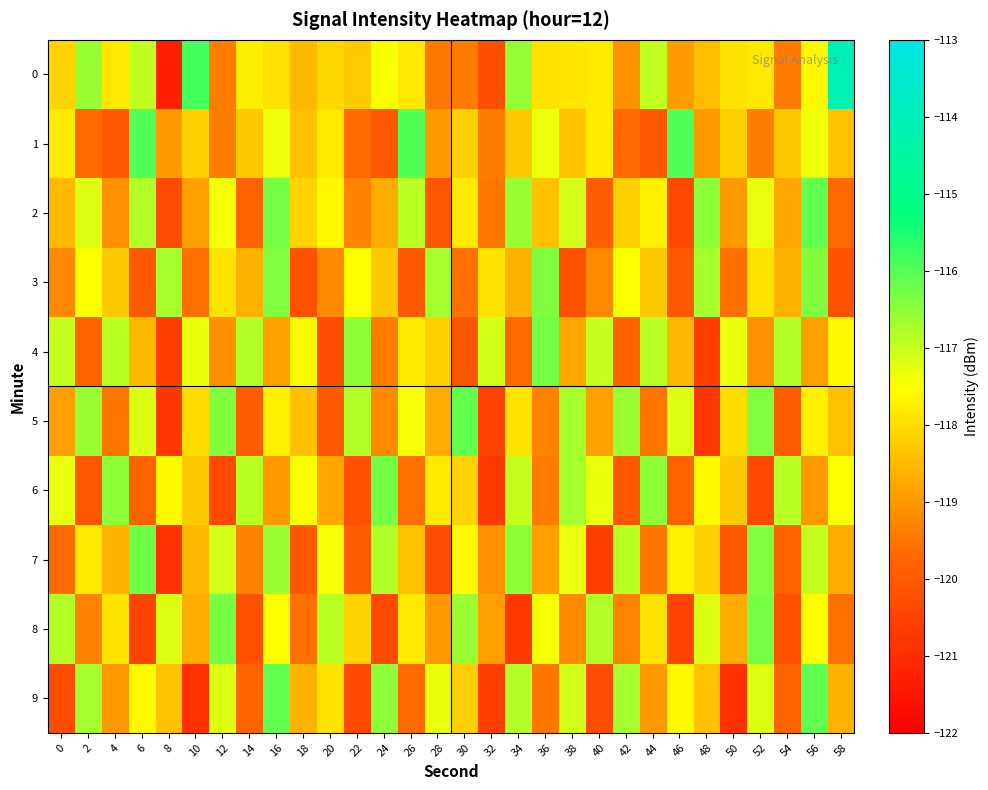

Between 28 and 26, which is larger?

26